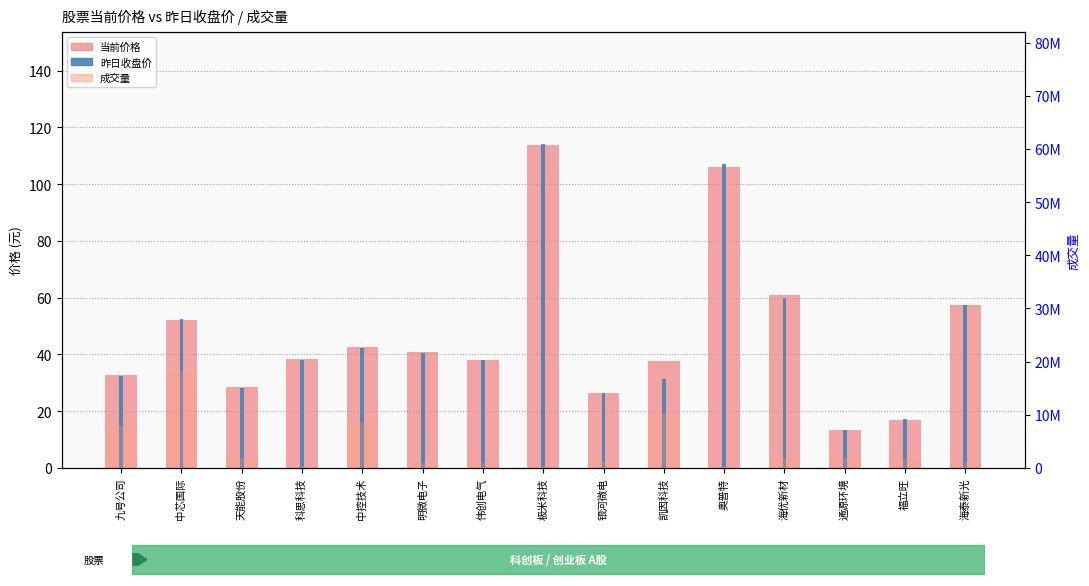

At how many categories does at least one series exceed 10457332?

1